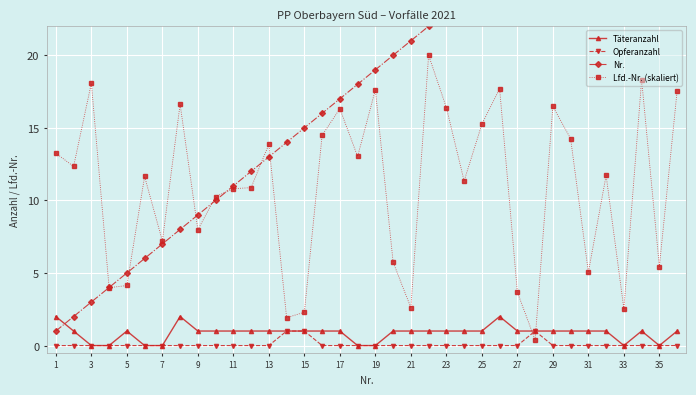

Which category has the highest value in the Täteranzahl series?

1